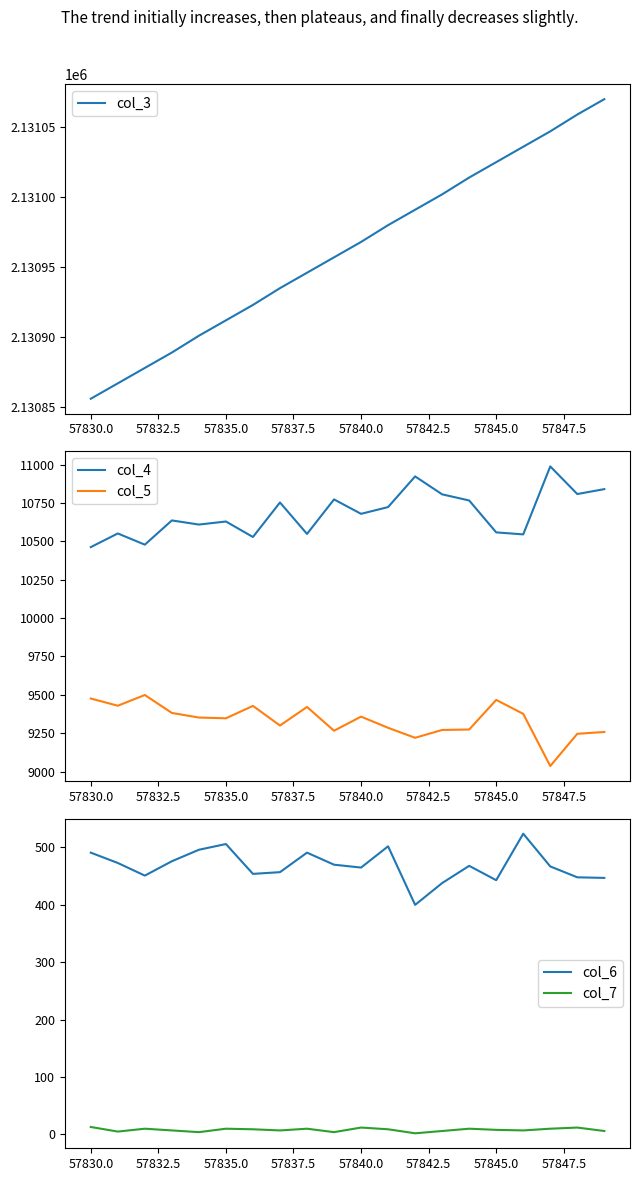

True or false: col_5 and col_4 intersect in this chart.

False